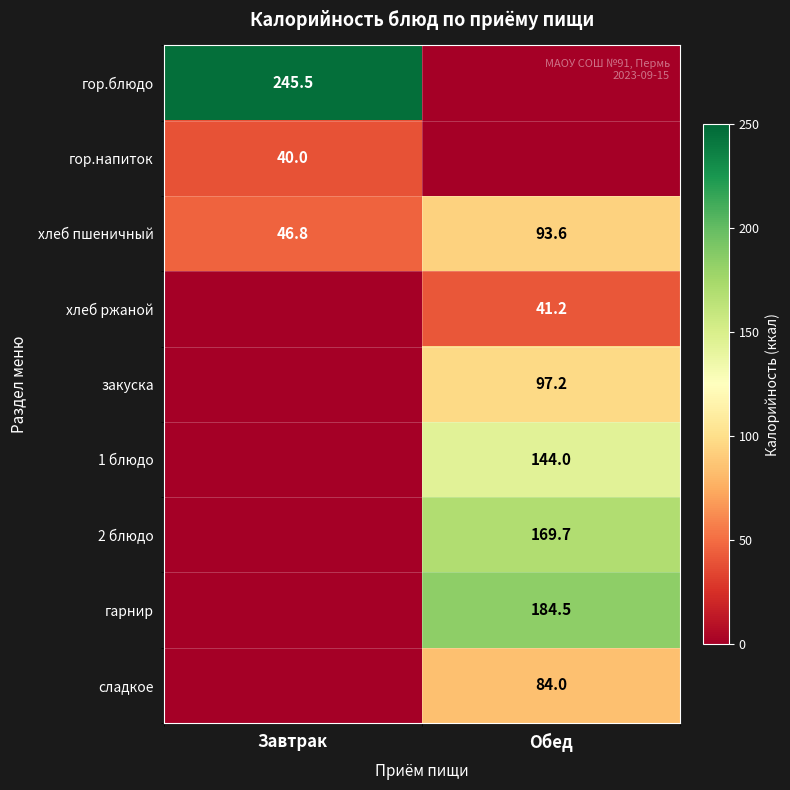

Count the number of data series in this chart.

9